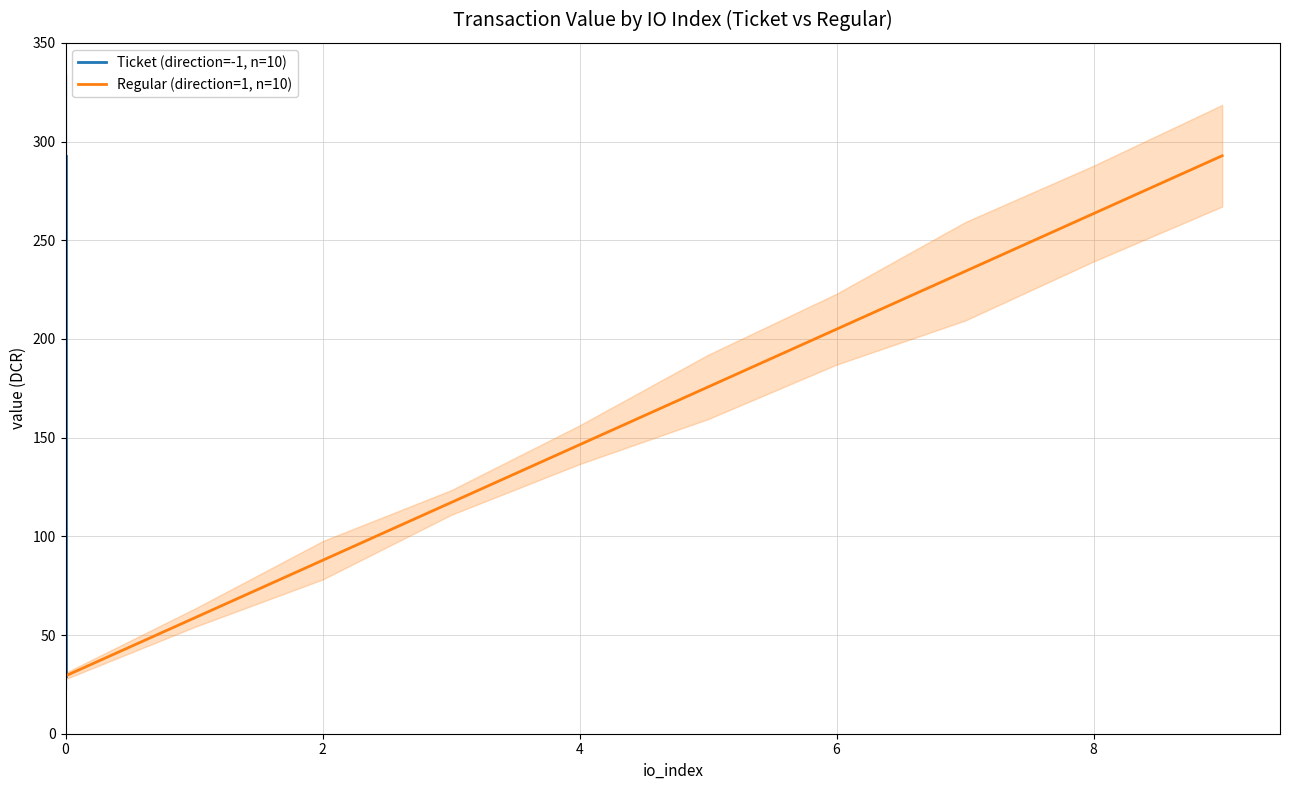

True or false: Regular (direction=1, n=10) has more than 2 interior local peaks.

False